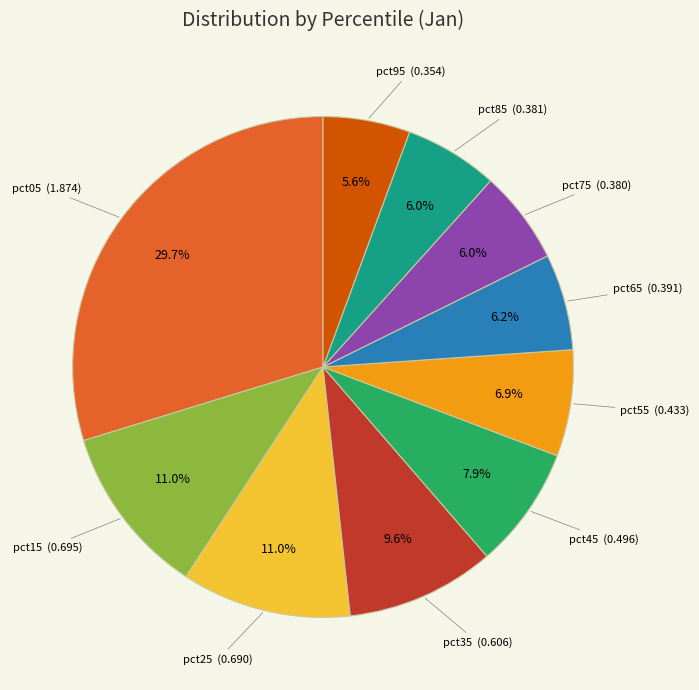

Is there any slice that represents more than half of the pie?

No